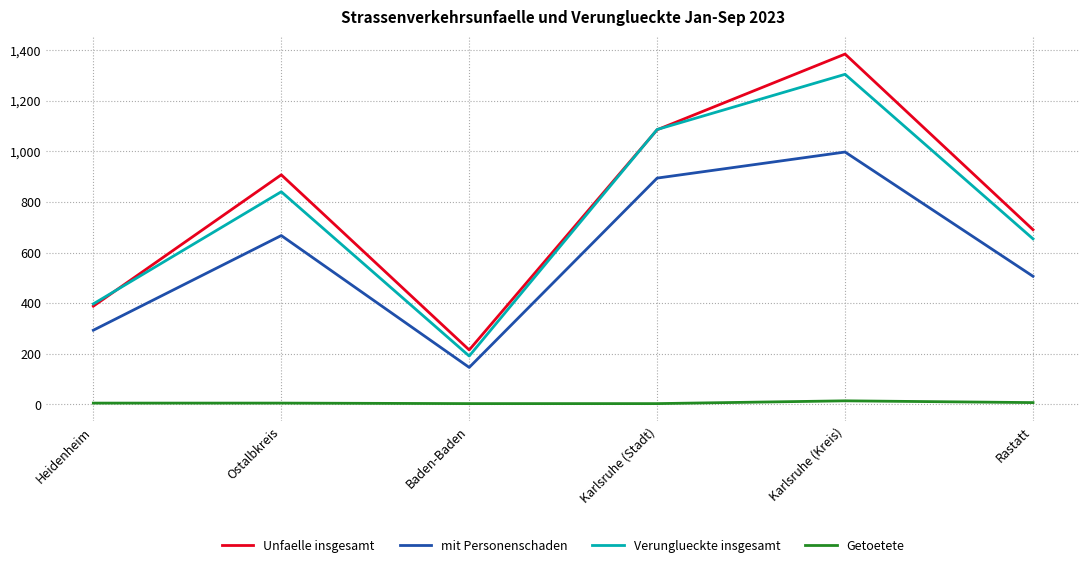

True or false: Verunglueckte insgesamt and mit Personenschaden cross at least once.

False